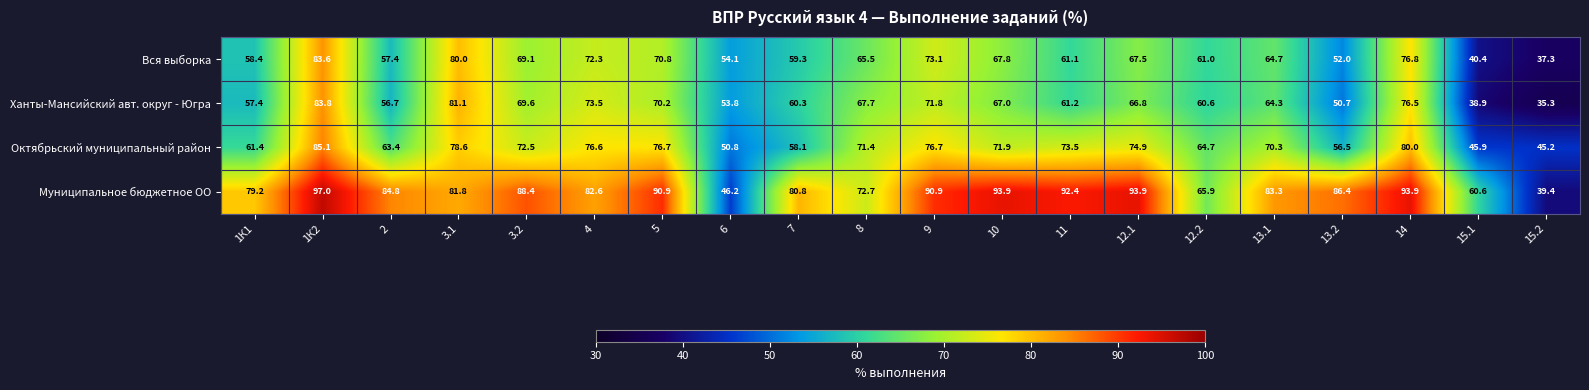

The value of Муниципальное бюджетное ОО at 1К2 is 61.1. True or false?

False